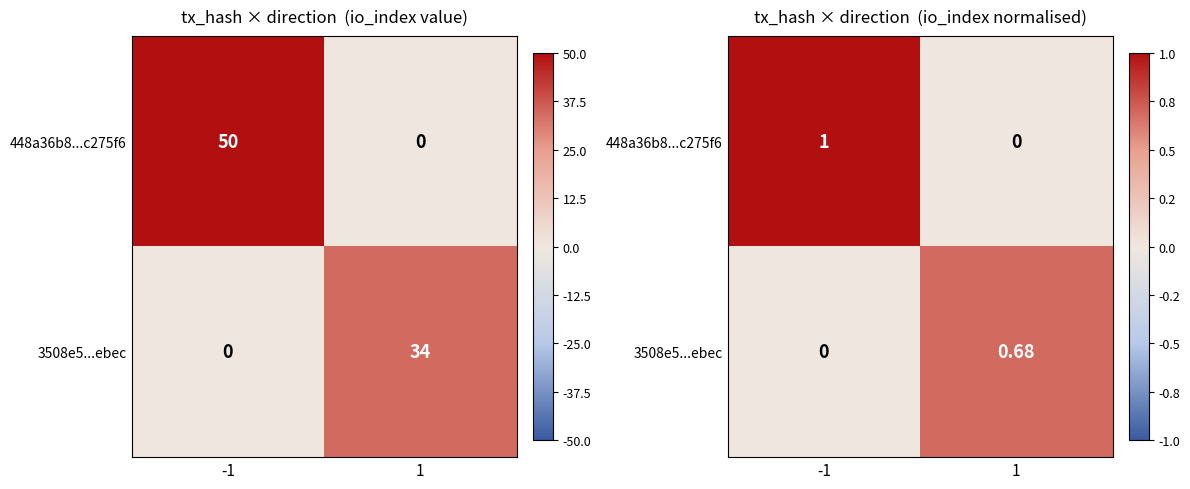

List the series in order of their peak value, lowest first.

3508e5...ebec, 448a36b8...c275f6